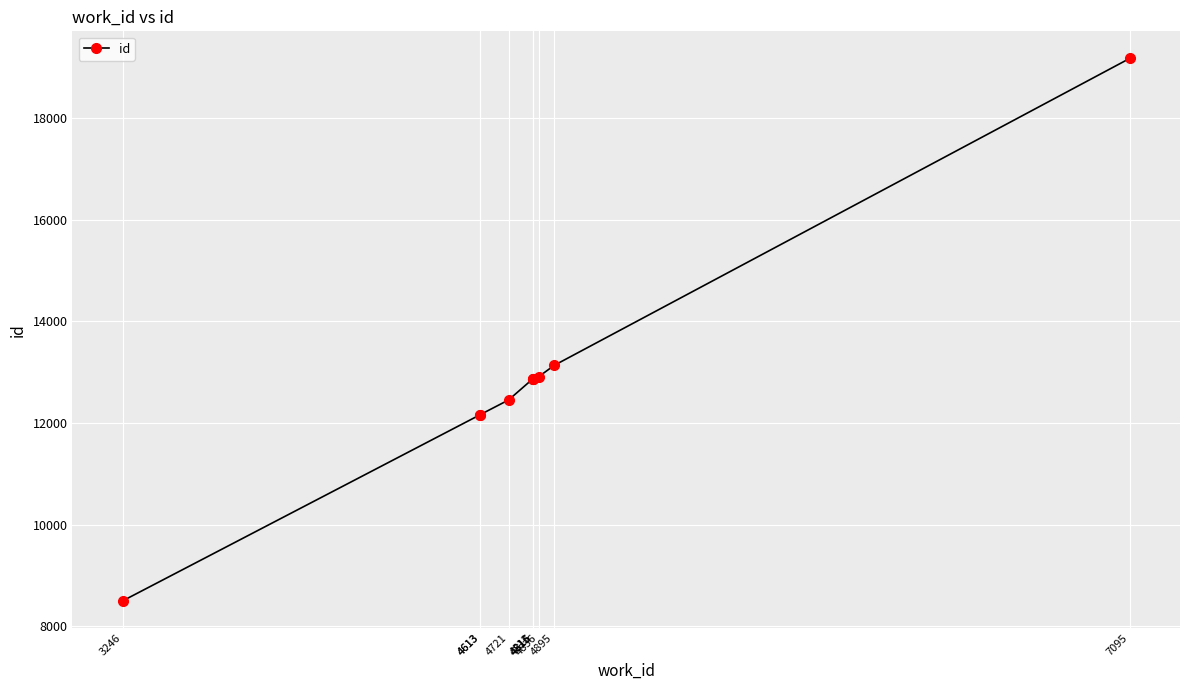

At which label is the value closest to 13839?

4895